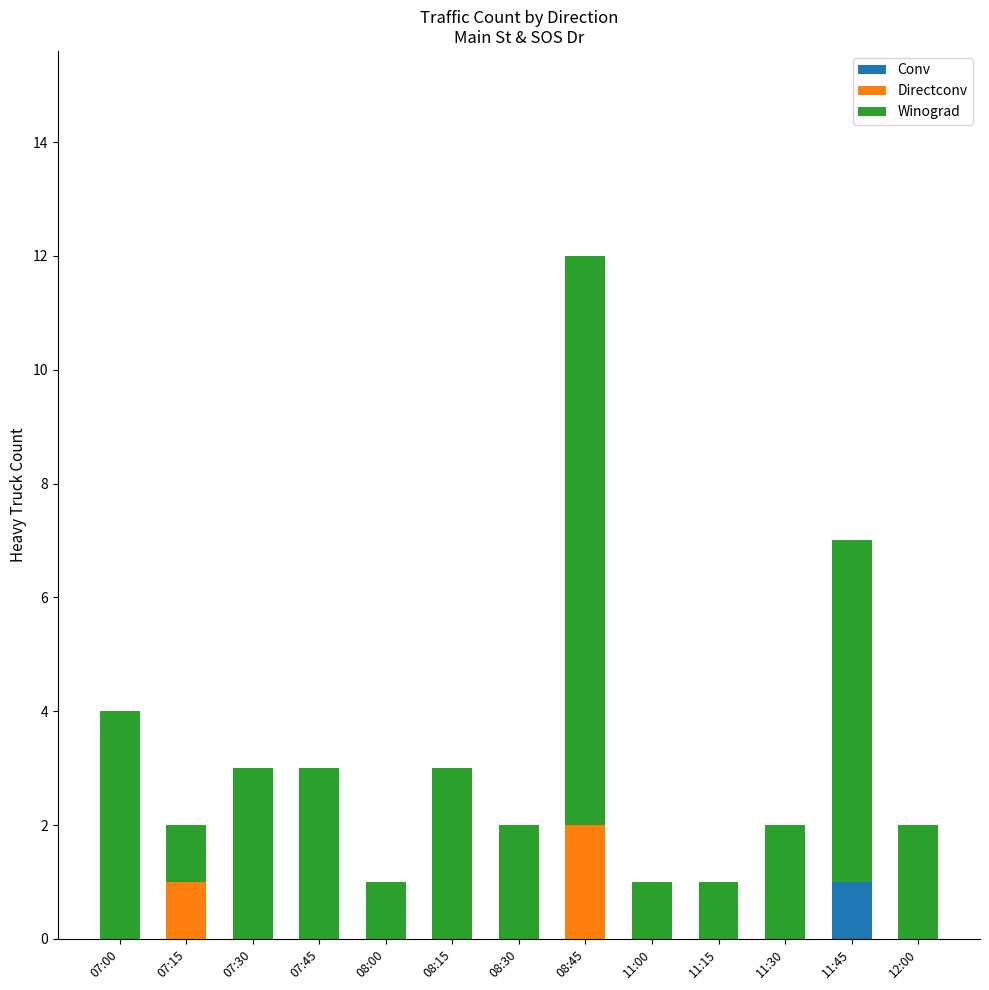

How many categories are shown in the chart?

13